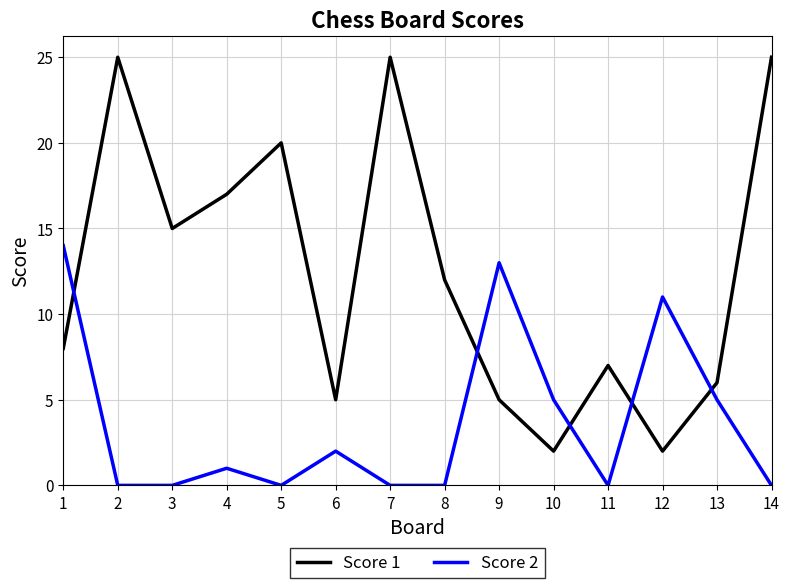

Reading left to right, transcribe all the data shown in this chart.

Score 1: 1=8	2=25	3=15	4=17	5=20	6=5	7=25	8=12	9=5	10=2	11=7	12=2	13=6	14=25
Score 2: 1=14	2=0	3=0	4=1	5=0	6=2	7=0	8=0	9=13	10=5	11=0	12=11	13=5	14=0